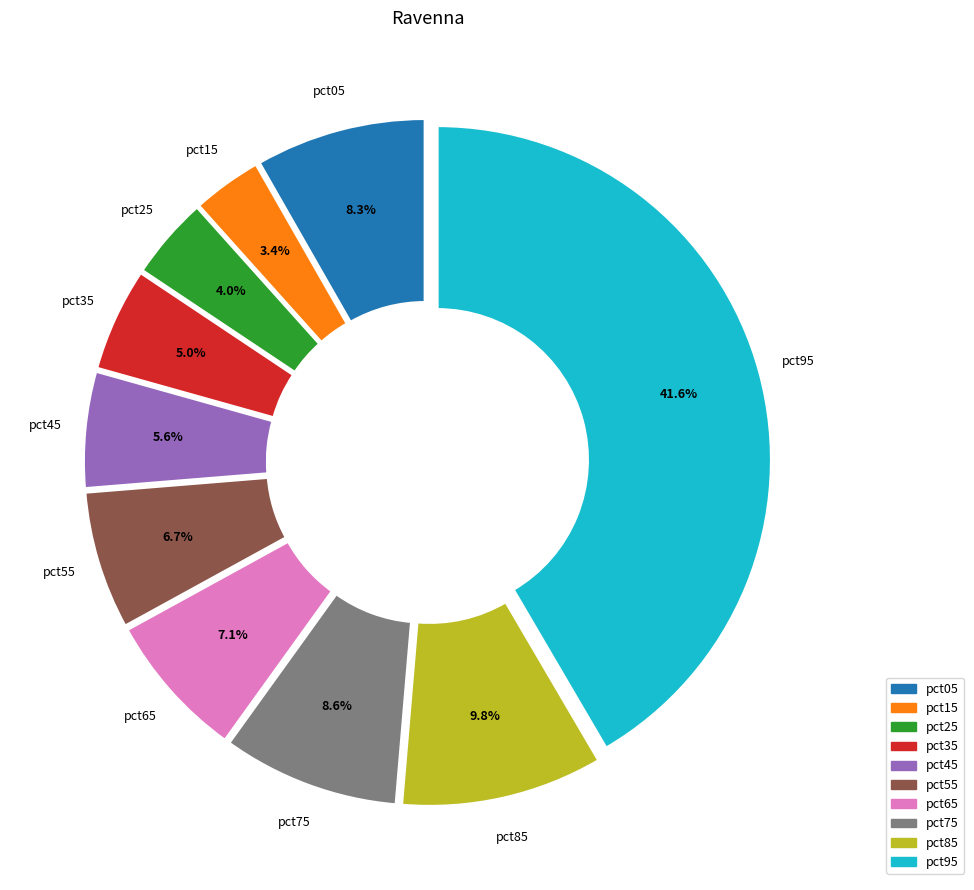

Does pct75 account for over 50% of the chart?

No